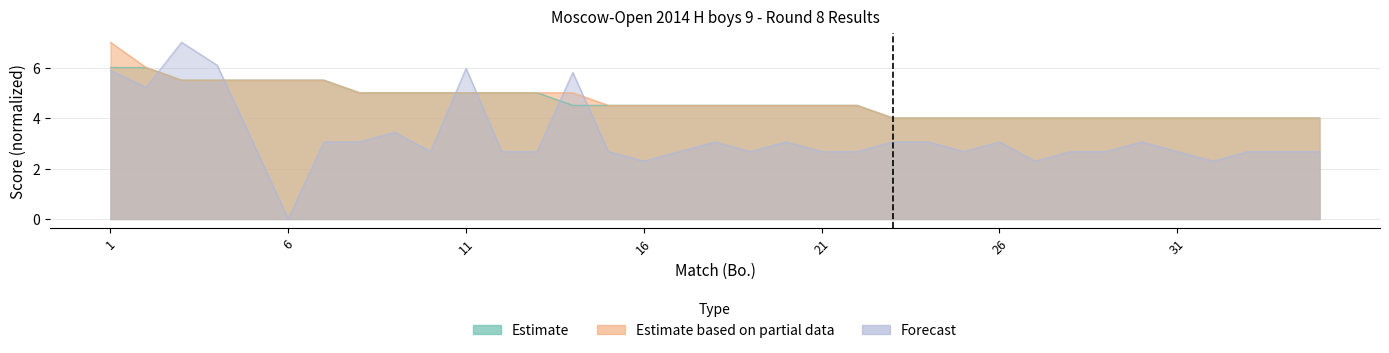

Reading left to right, extract all data points from this chart.

Estimate: 6.0	6.0	5.5	5.5	5.5	5.5	5.5	5.0	5.0	5.0	5.0	5.0	5.0	4.5	4.5	4.5	4.5	4.5	4.5	4.5	4.5	4.5	4.0	4.0	4.0	4.0	4.0	4.0	4.0	4.0	4.0	4.0	4.0	4.0	4.0
Estimate based on partial data: 7.0	6.0	5.5	5.5	5.5	5.5	5.5	5.0	5.0	5.0	5.0	5.0	5.0	5.0	4.5	4.5	4.5	4.5	4.5	4.5	4.5	4.5	4.0	4.0	4.0	4.0	4.0	4.0	4.0	4.0	4.0	4.0	4.0	4.0	4.0
Forecast: 5.9	5.2	7.0	6.1	3.1	0.0	3.1	3.1	3.4	2.7	6.0	2.7	2.7	5.8	2.7	2.3	2.7	3.1	2.7	3.1	2.7	2.7	3.1	3.1	2.7	3.1	2.3	2.7	2.7	3.1	2.7	2.3	2.7	2.7	2.7